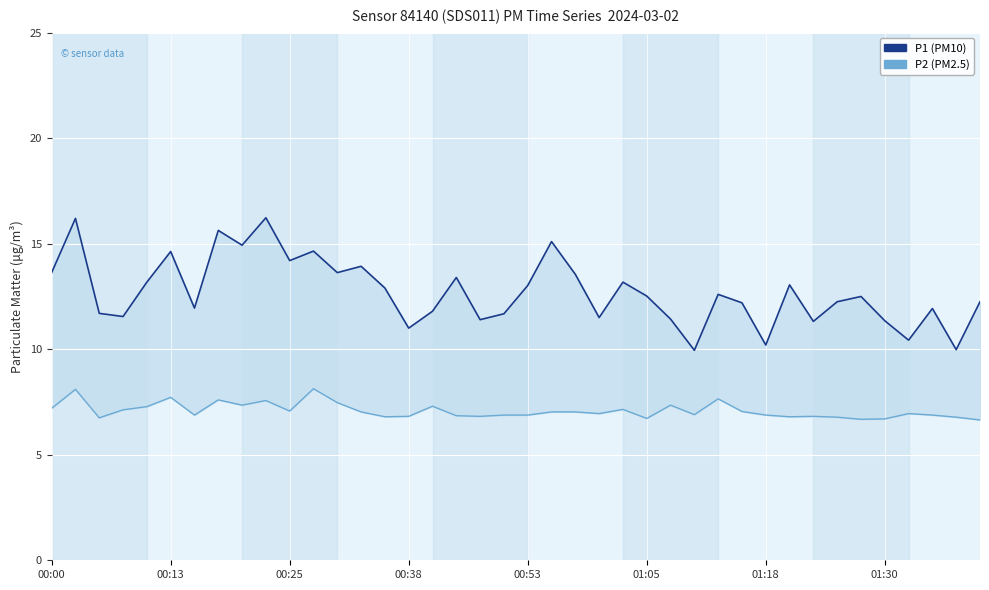

In P2 (PM2.5), how many points are higher than both neighbors (excluding endpoints)?

11